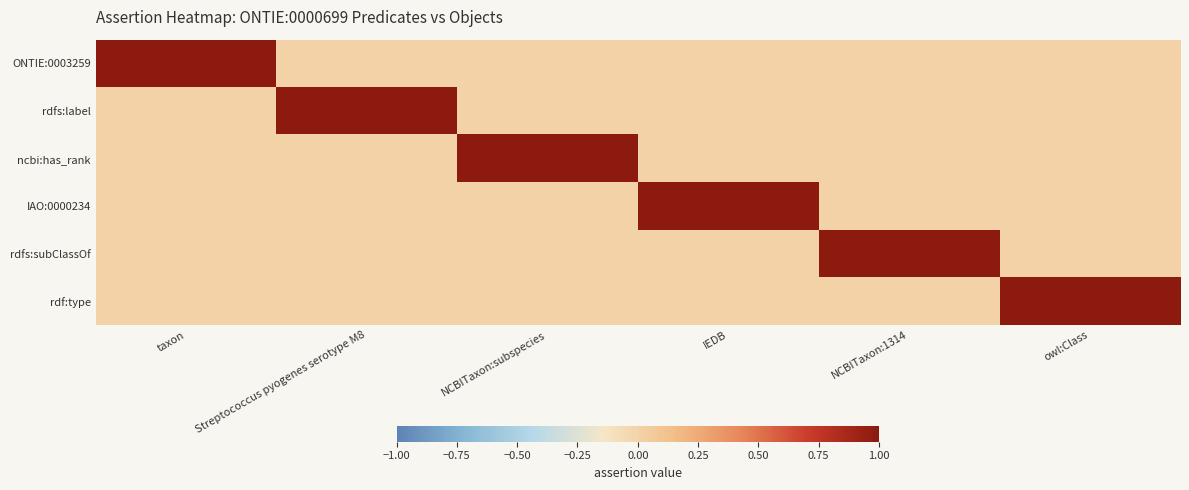

Reading left to right, transcribe all the data shown in this chart.

ONTIE:0003259: taxon=1	Streptococcus pyogenes serotype M8=0	NCBITaxon:subspecies=0	IEDB=0	NCBITaxon:1314=0	owl:Class=0
rdfs:label: taxon=0	Streptococcus pyogenes serotype M8=1	NCBITaxon:subspecies=0	IEDB=0	NCBITaxon:1314=0	owl:Class=0
ncbi:has_rank: taxon=0	Streptococcus pyogenes serotype M8=0	NCBITaxon:subspecies=1	IEDB=0	NCBITaxon:1314=0	owl:Class=0
IAO:0000234: taxon=0	Streptococcus pyogenes serotype M8=0	NCBITaxon:subspecies=0	IEDB=1	NCBITaxon:1314=0	owl:Class=0
rdfs:subClassOf: taxon=0	Streptococcus pyogenes serotype M8=0	NCBITaxon:subspecies=0	IEDB=0	NCBITaxon:1314=1	owl:Class=0
rdf:type: taxon=0	Streptococcus pyogenes serotype M8=0	NCBITaxon:subspecies=0	IEDB=0	NCBITaxon:1314=0	owl:Class=1